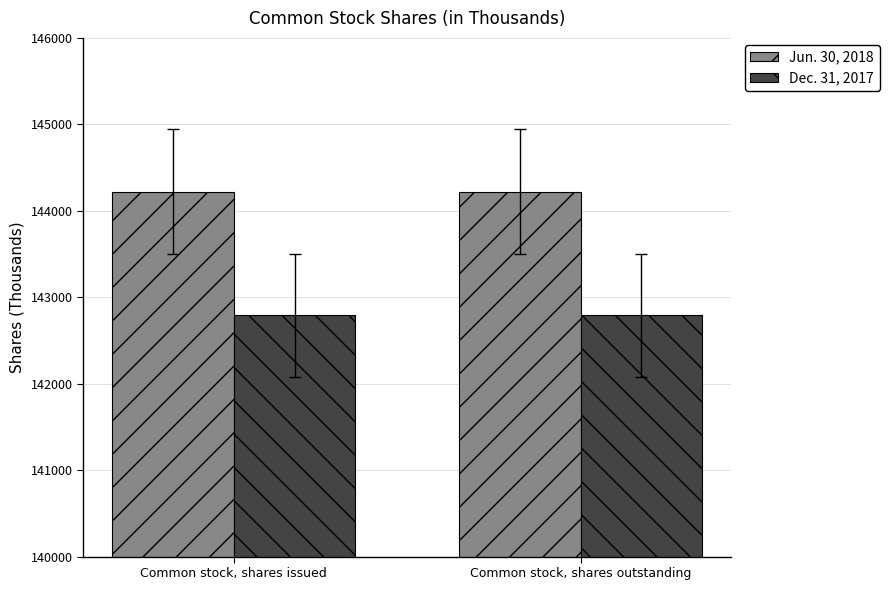

What is the maximum value shown in the chart?

144222